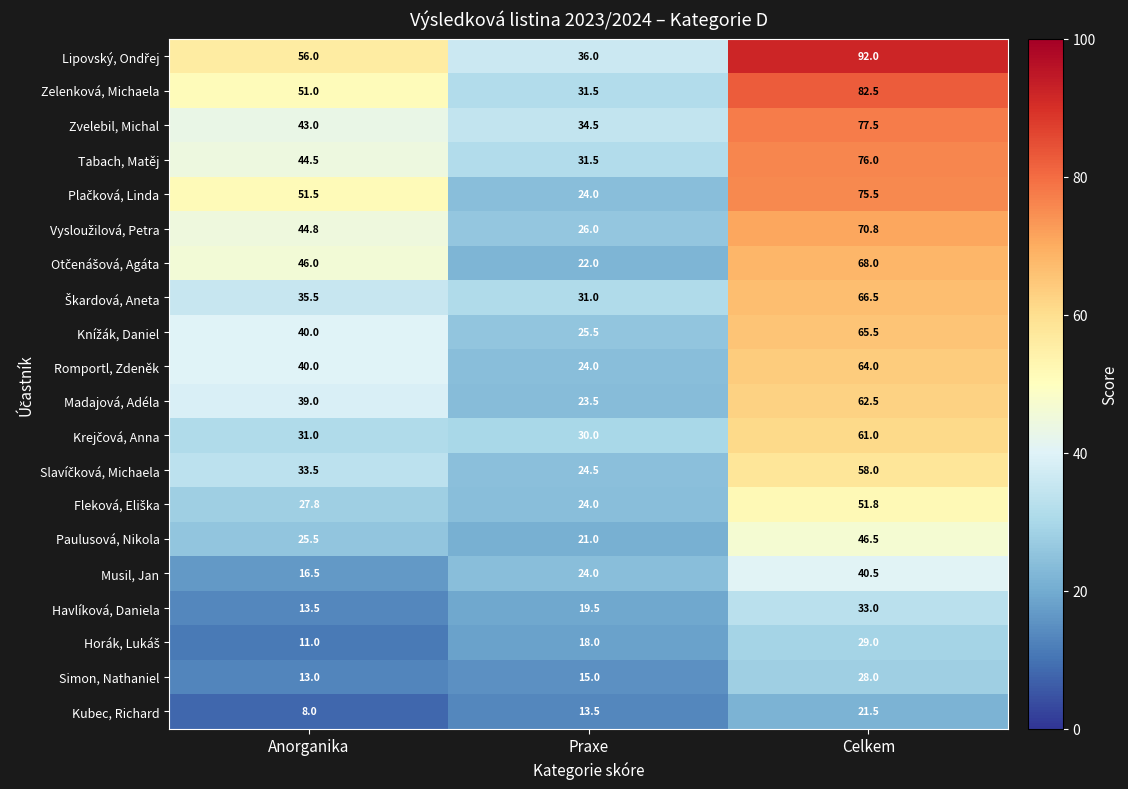

What is the spread (max minus min) of values at Anorganika?

48.0